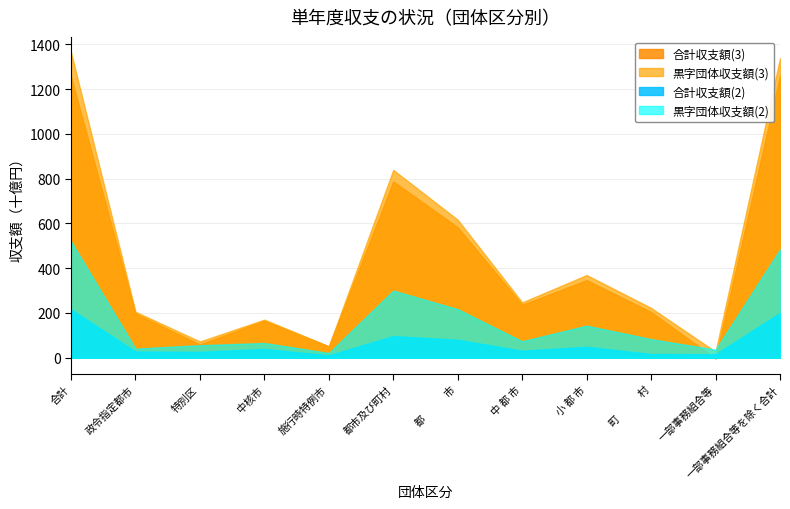

The value of 合計収支額(2) at 一部事務組合等 is 20550. True or false?

False